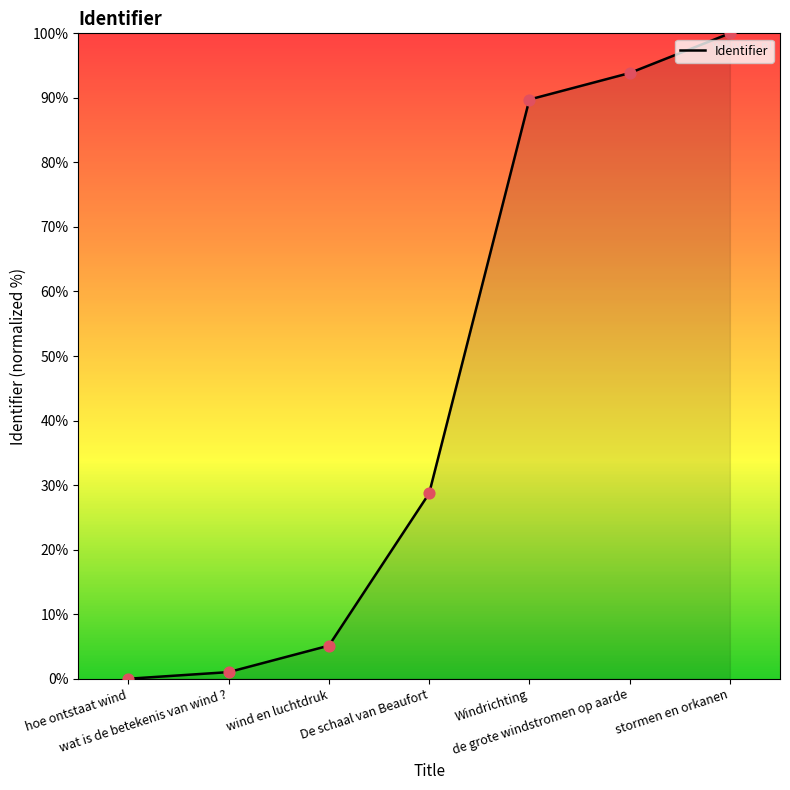

Between wind en luchtdruk and stormen en orkanen, which is larger?

stormen en orkanen